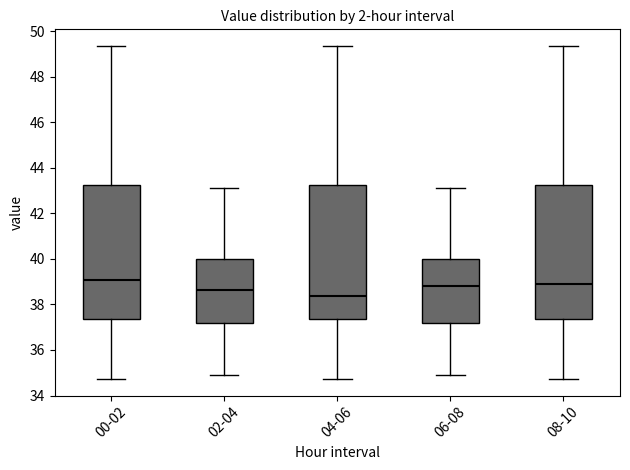

Reading left to right, transcribe this box plot: for each box, give where its median line is, the range the box spans, and where its two whiskers end, as read against the y-axis. The values are not printed on the chart, so give them approximately, as read against the axis.

00-02: median 39.0, box 37.4 to 43.2, whiskers 34.8 to 49.4
02-04: median 38.6, box 37.2 to 40.0, whiskers 35.0 to 43.2
04-06: median 38.4, box 37.4 to 43.2, whiskers 34.8 to 49.4
06-08: median 38.8, box 37.2 to 40.0, whiskers 35.0 to 43.2
08-10: median 38.8, box 37.4 to 43.2, whiskers 34.8 to 49.4